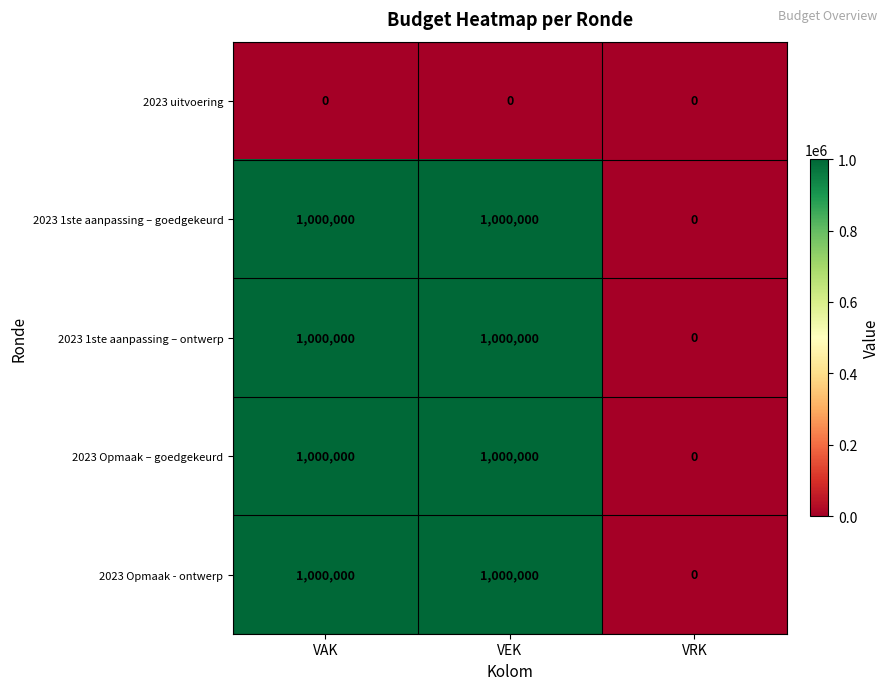

What is the maximum value shown in the chart?

1000000